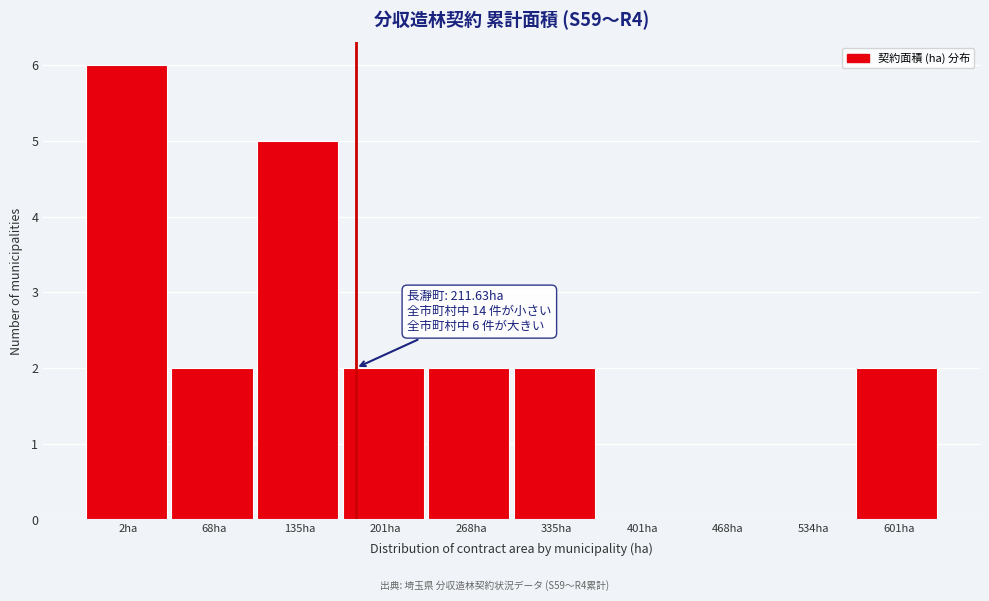

Reading left to right, what are all the values shown in this chart?

2ha=6	68ha=2	135ha=5	201ha=2	268ha=2	335ha=2	401ha=0	468ha=0	534ha=0	601ha=2